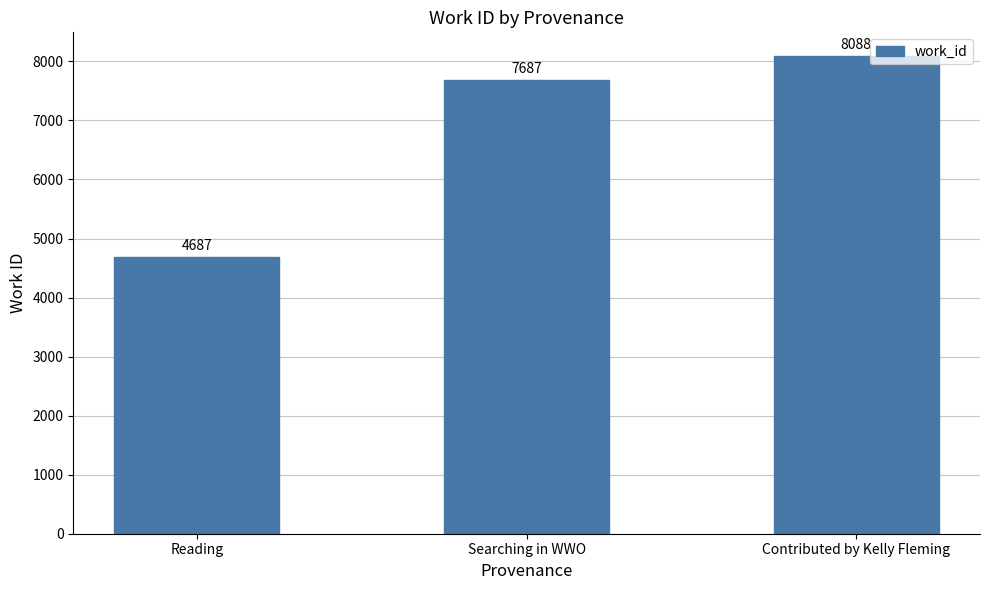

Reading left to right, what are all the values shown in this chart?

Reading=4687	Searching in WWO=7687	Contributed by Kelly Fleming=8088